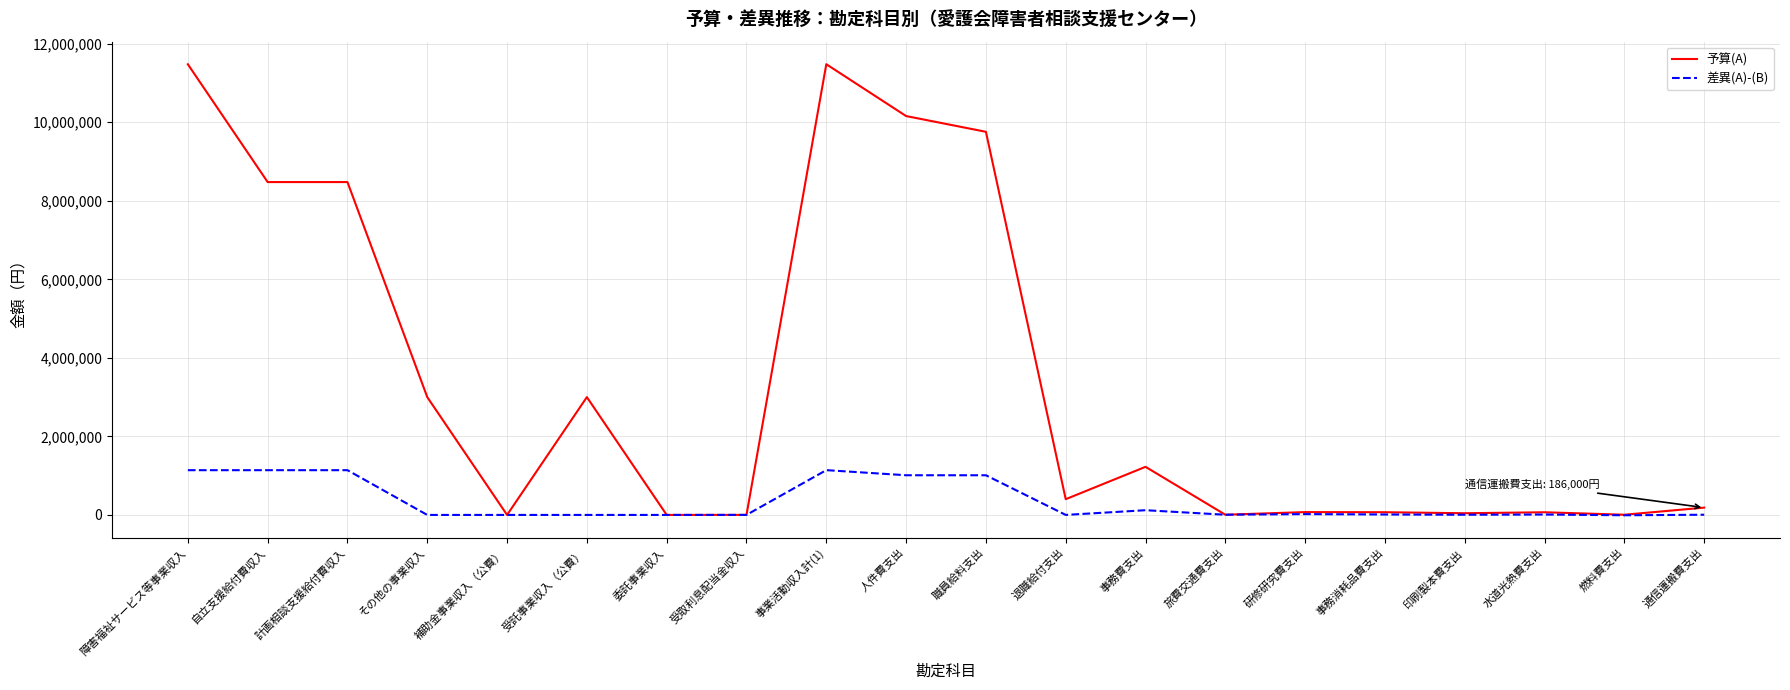

Which series changed the most between 計画相談支援給付費収入 and 研修研究費支出?

予算(A)